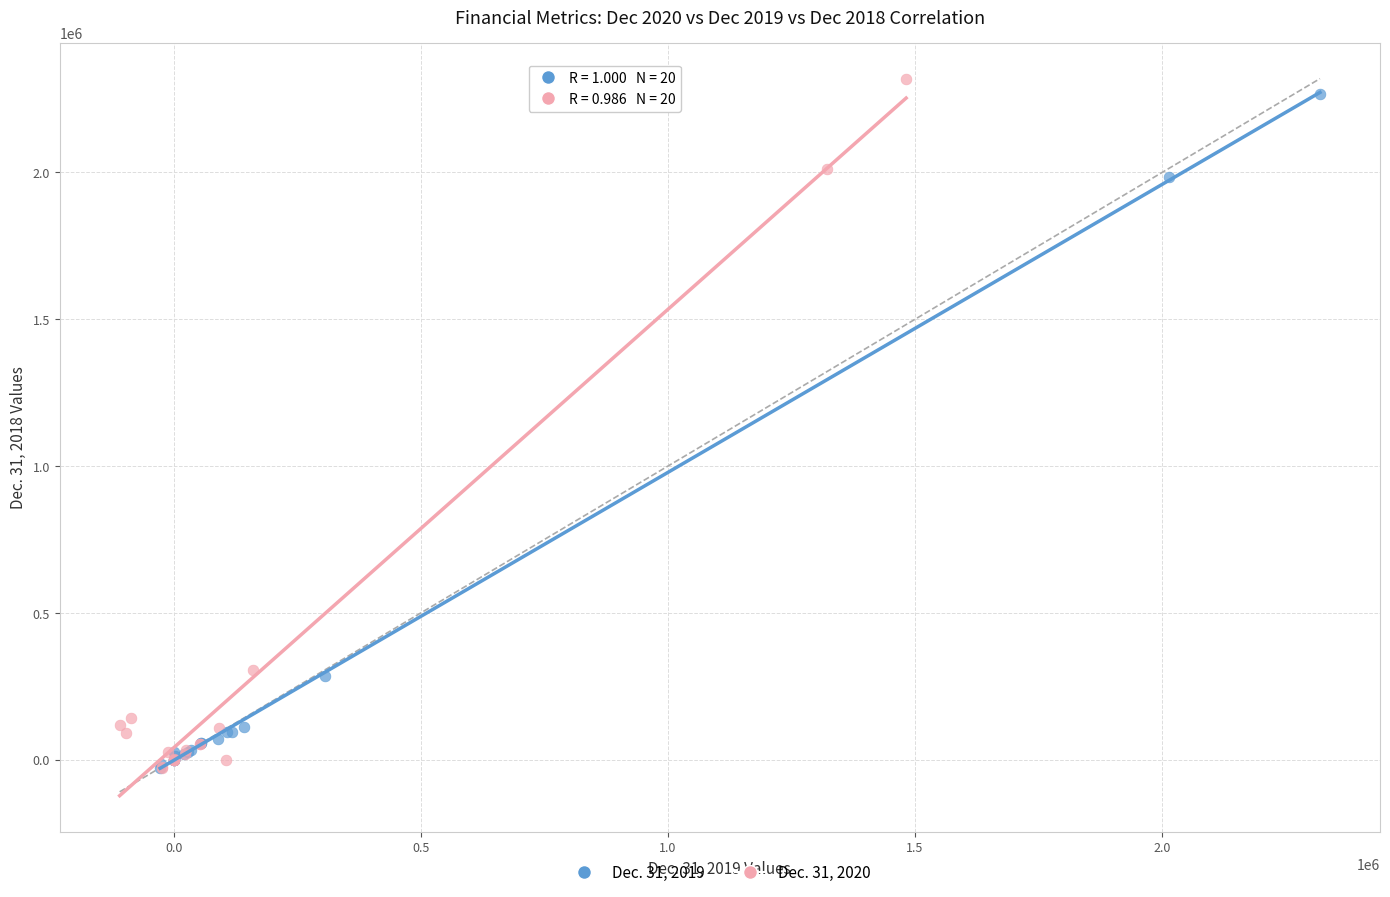

Which series has the largest Y range (max minus min)?

Dec. 31, 2020